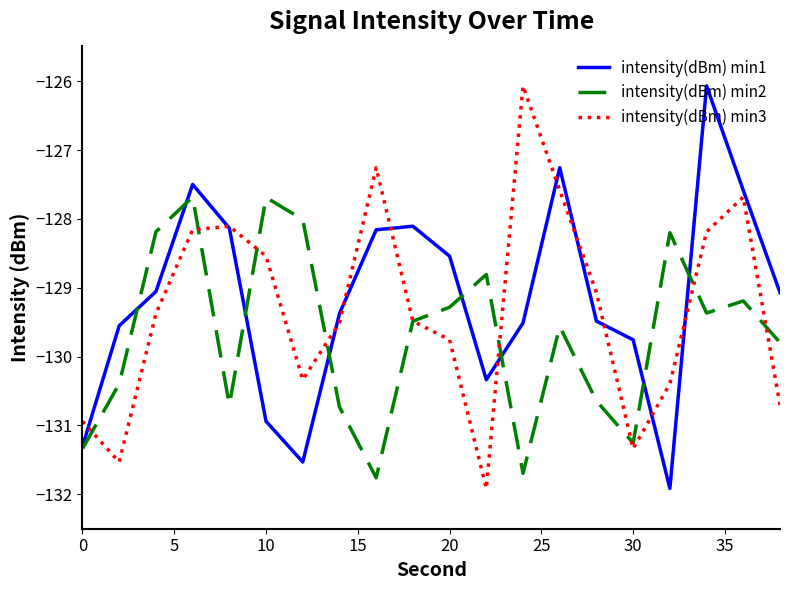

Which series ends up on top after the final intersection of intensity(dBm) min3 and intensity(dBm) min2?

intensity(dBm) min2